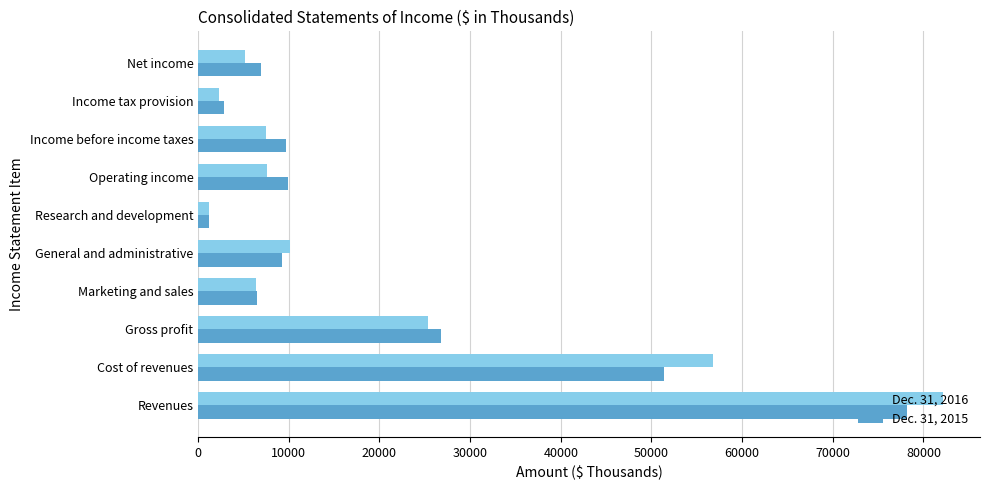

What is the difference between the maximum and minimum values in the Dec. 31, 2015 series?

77023